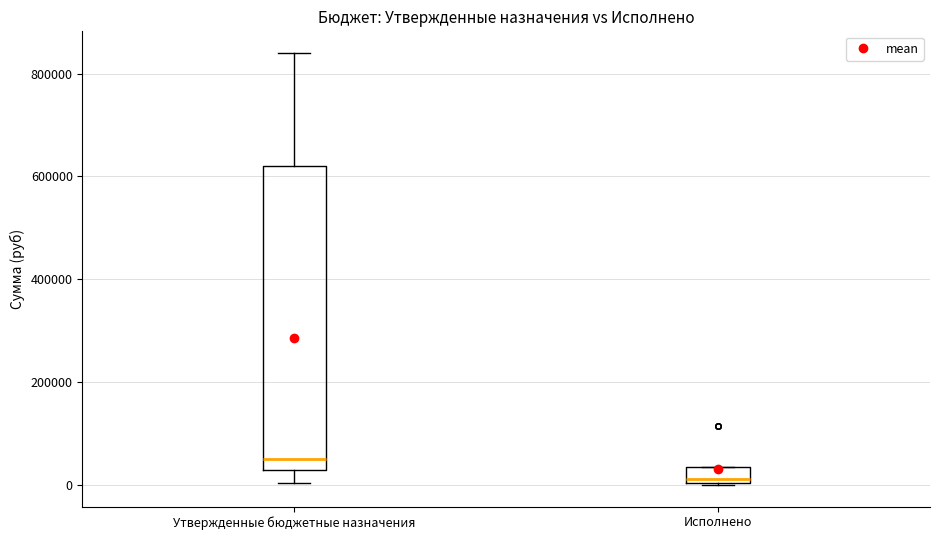

Which box is the tallest, from its lower edge to its upper edge?

Утвержденные бюджетные назначения